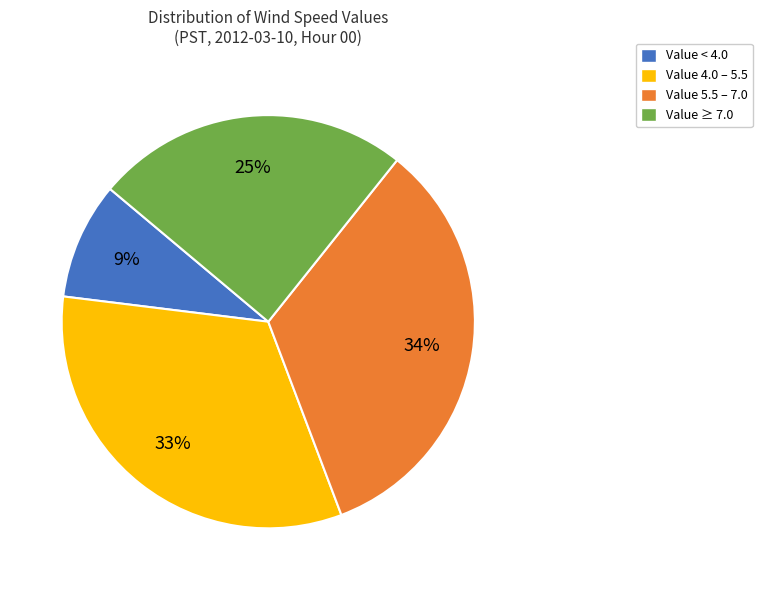

The Value ≥ 7.0 slice represents 25% of the pie. True or false?

True